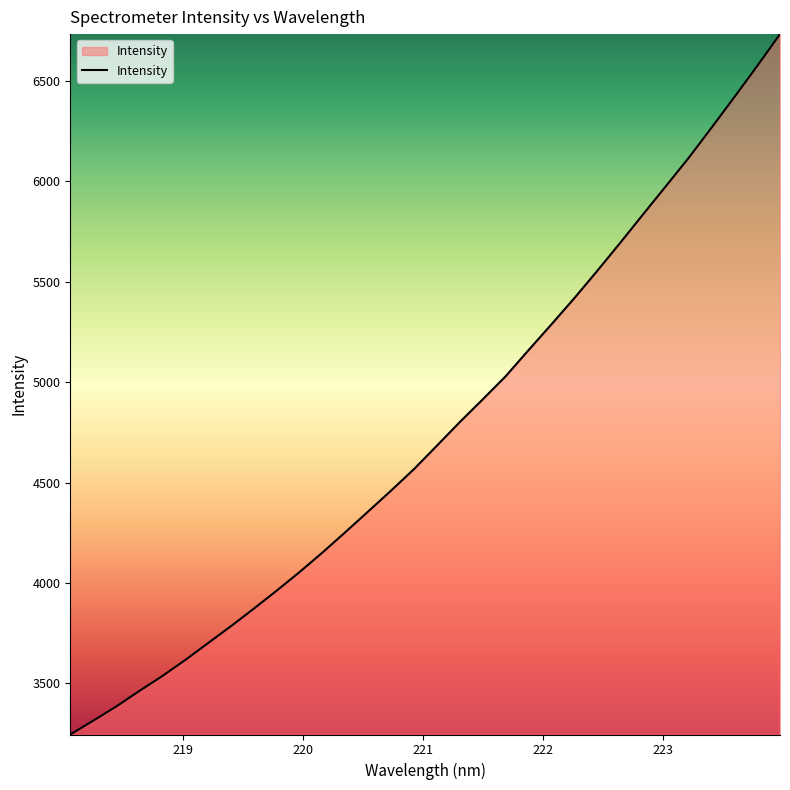

What is the maximum value shown in the chart?

6732.3